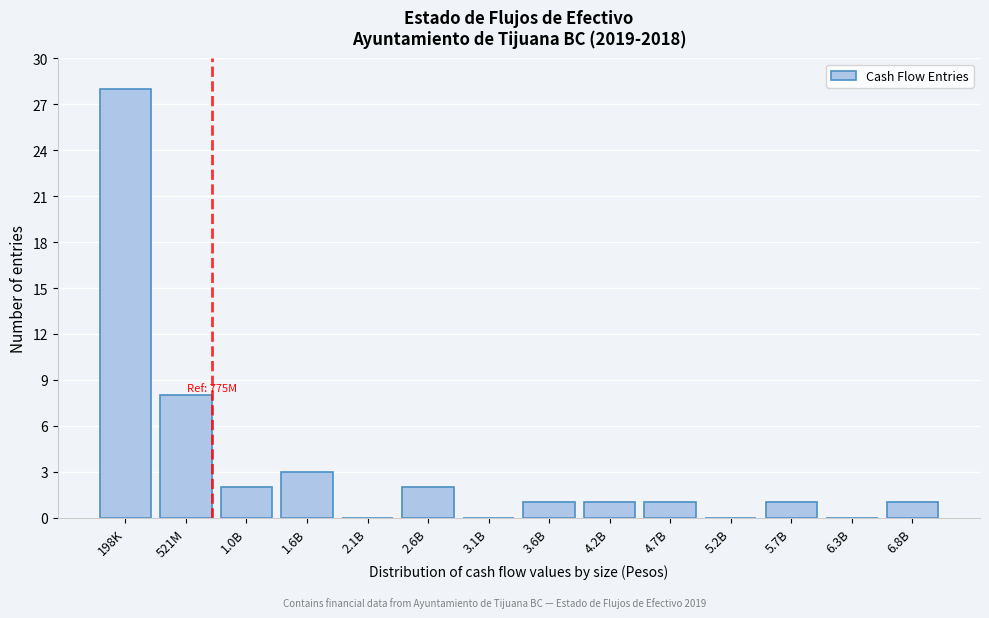

Reading left to right, what are all the values shown in this chart?

198K=28	521M=8	1.0B=2	1.6B=3	2.1B=0	2.6B=2	3.1B=0	3.6B=1	4.2B=1	4.7B=1	5.2B=0	5.7B=1	6.3B=0	6.8B=1